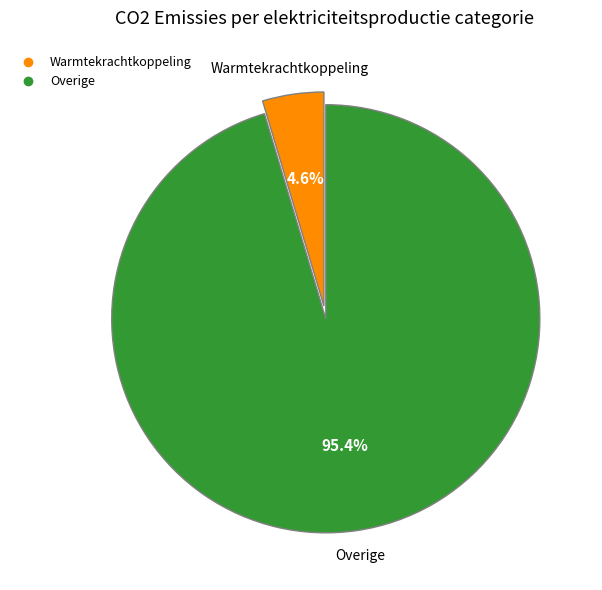

How many slices are in this pie chart?

2